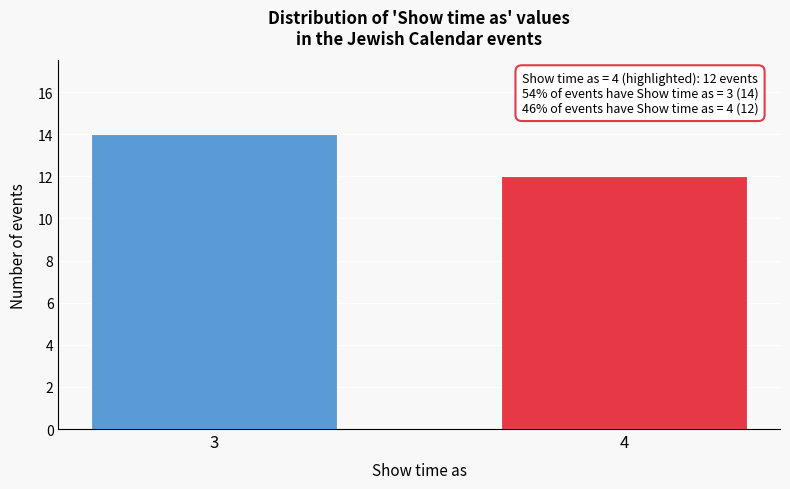

Reading left to right, what are all the values shown in this chart?

3=14	4=12